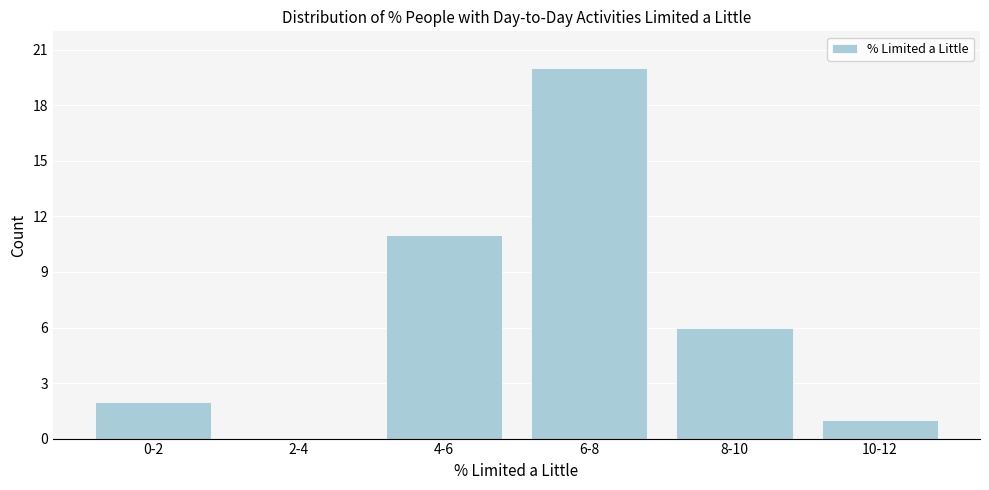

Reading left to right, extract all data points from this chart.

0-2=2	2-4=0	4-6=11	6-8=20	8-10=6	10-12=1